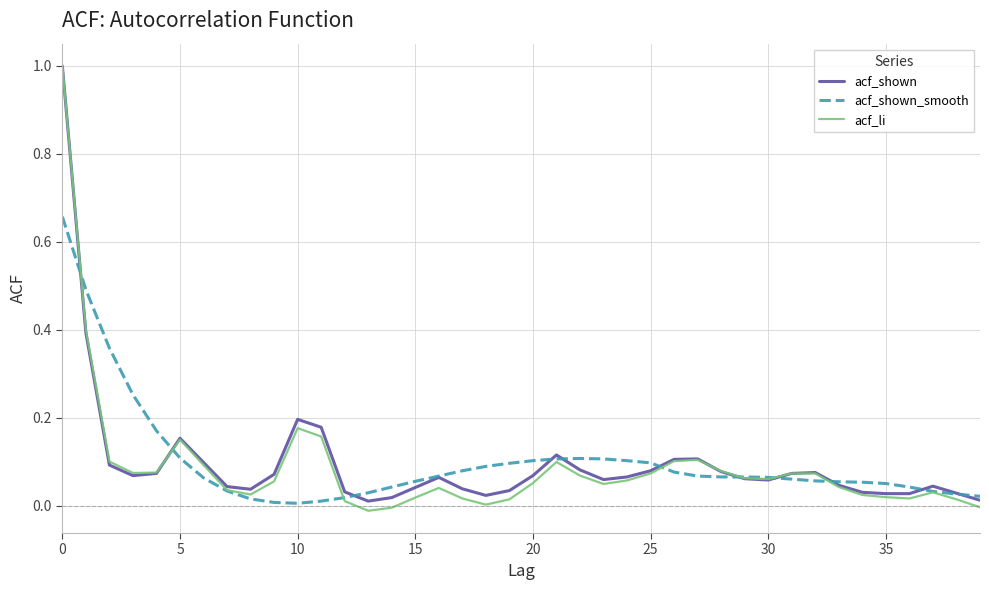

Which series has the widest spread of values?

acf_li